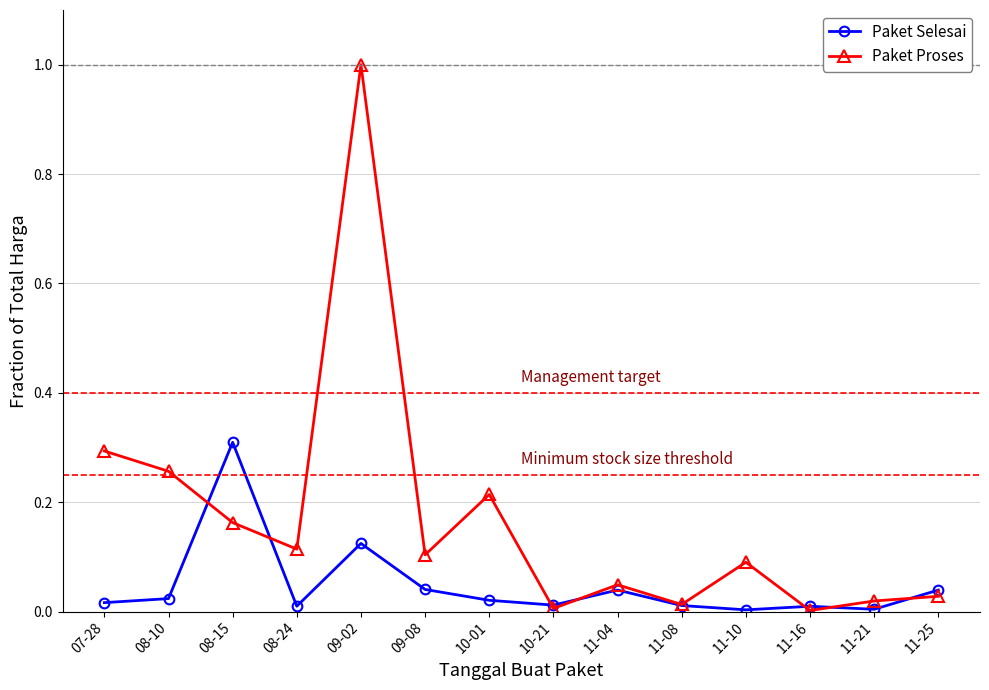

What position from the right is 09-08?

9